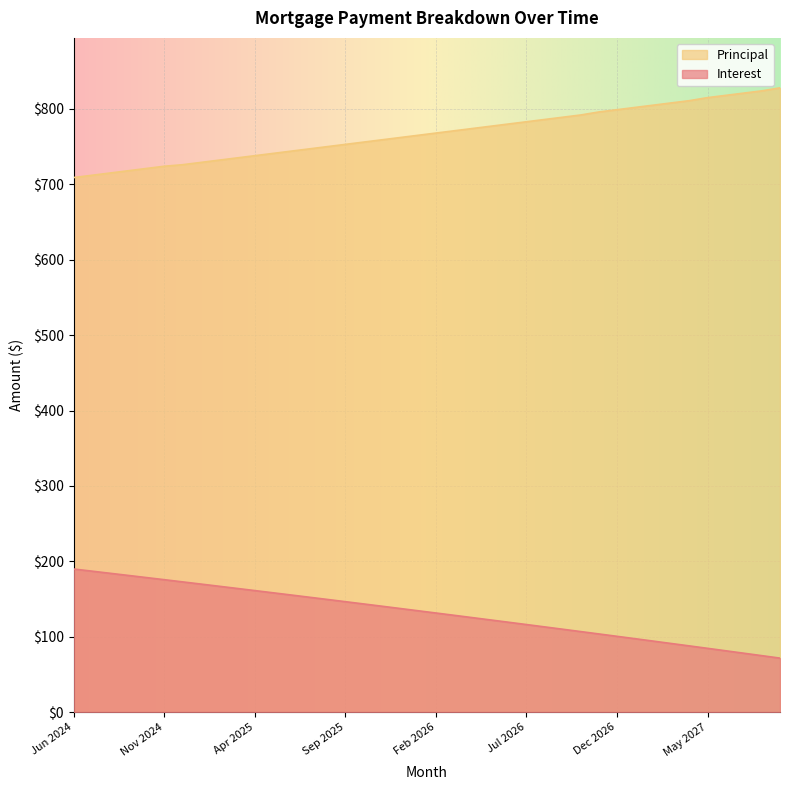

Is the value of Principal at Jun 2025 greater than the value of Interest at Feb 2027?

Yes